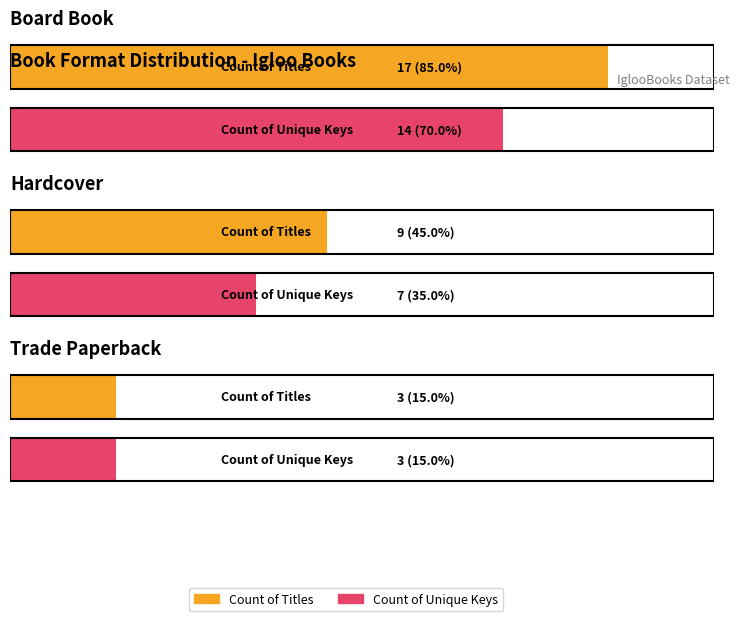

Does the chart contain any negative values?

No